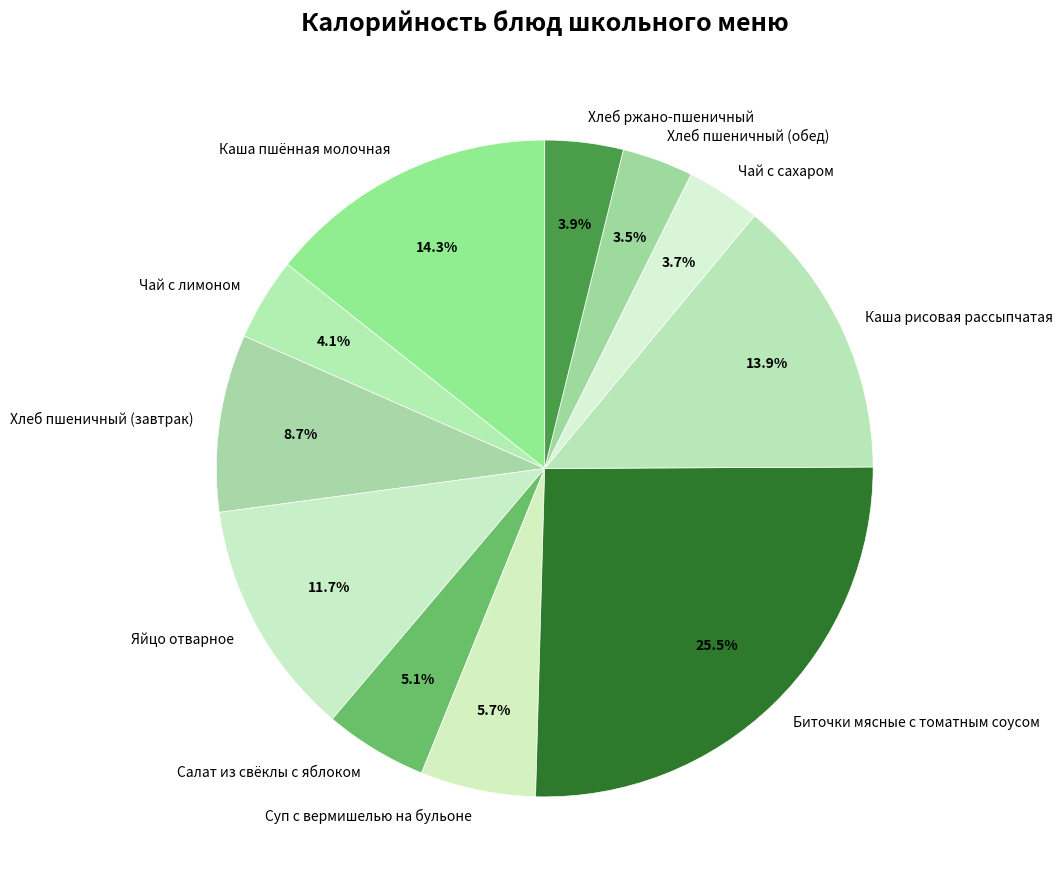

Does Хлеб пшеничный (обед) account for over 50% of the chart?

No